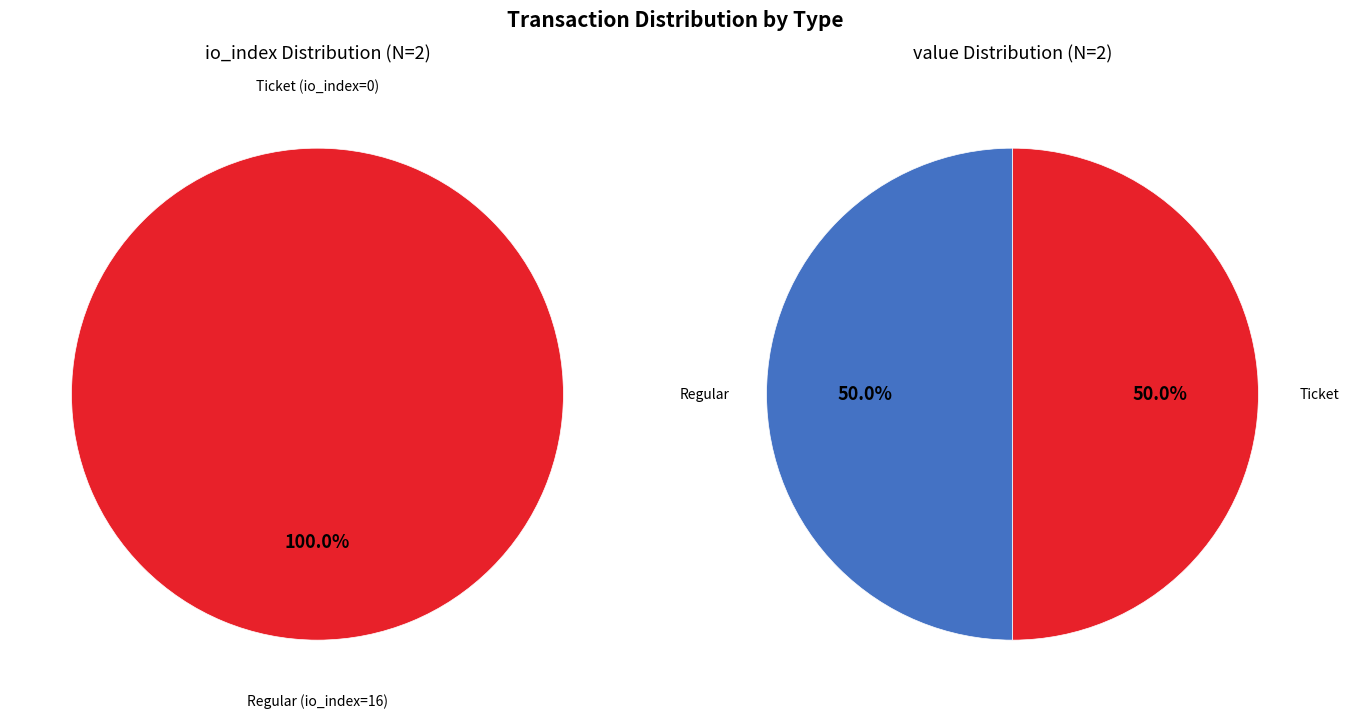

To the nearest percent, what is the average slice percentage?

50%